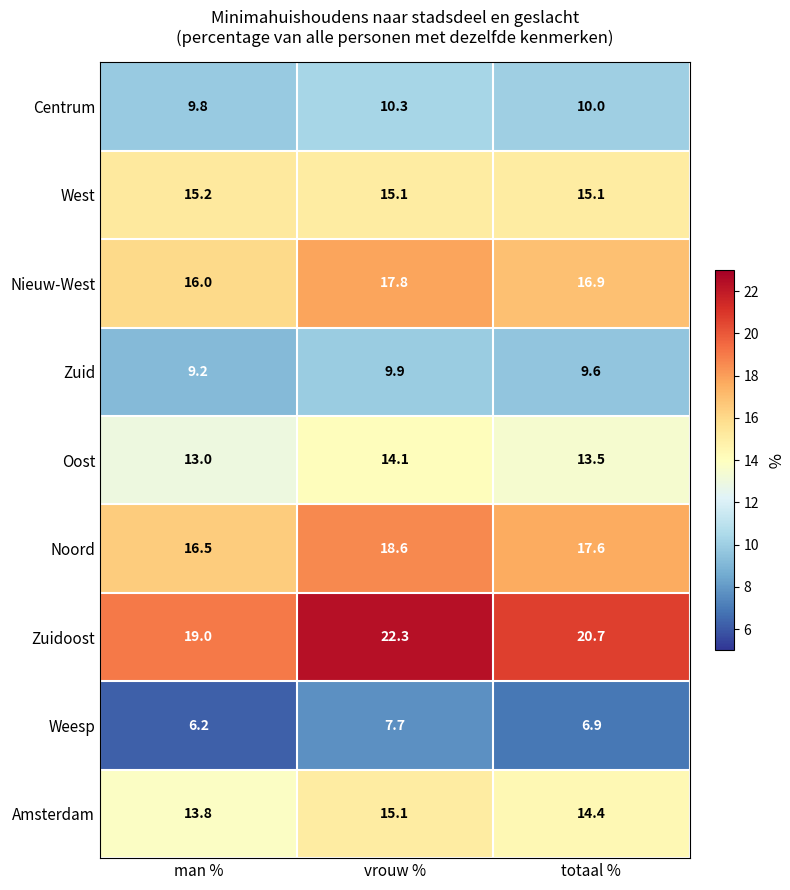

Which series has the widest spread of values?

Zuidoost